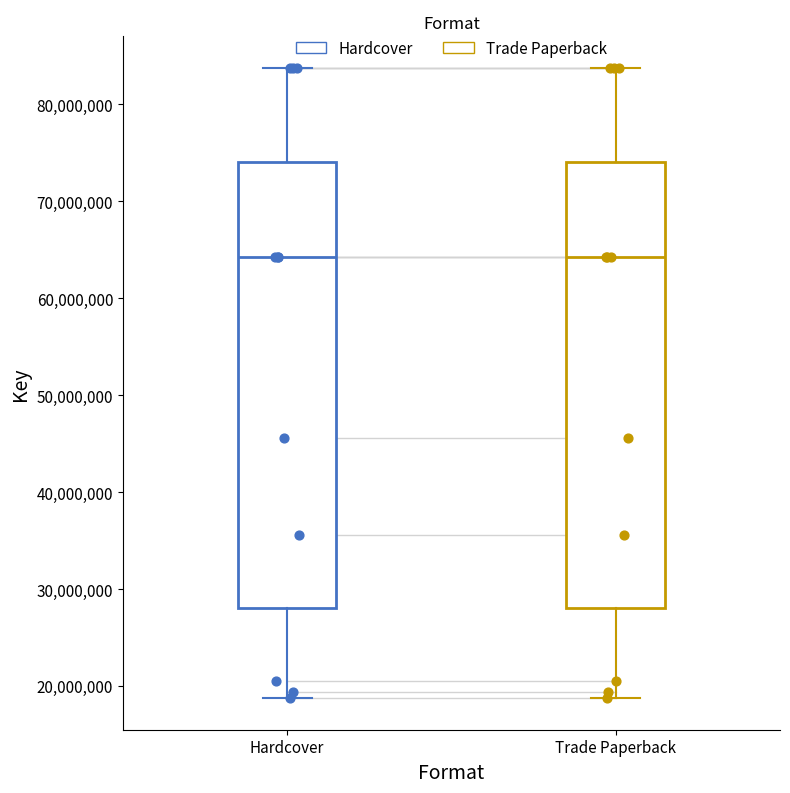

Where does the lower whisker of the box for Hardcover end on the y-axis? The values are not printed on the chart, so give them approximately, as read against the axis.

19000000